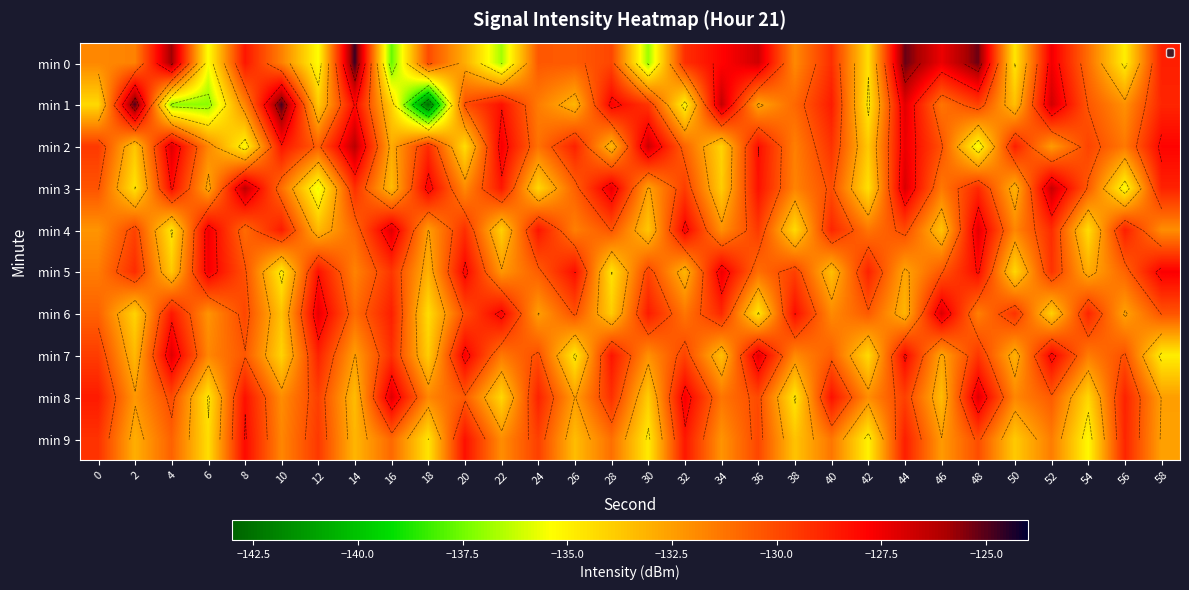

What is the smallest value displayed?

-142.6